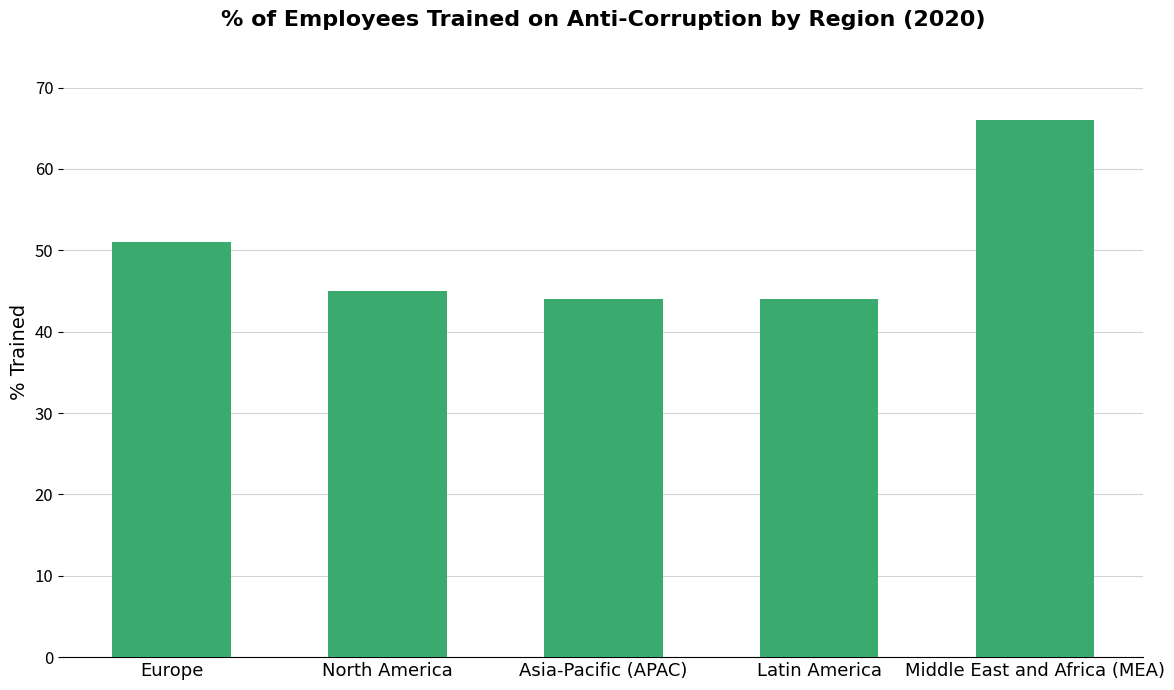

The value at Europe is 27. True or false?

False